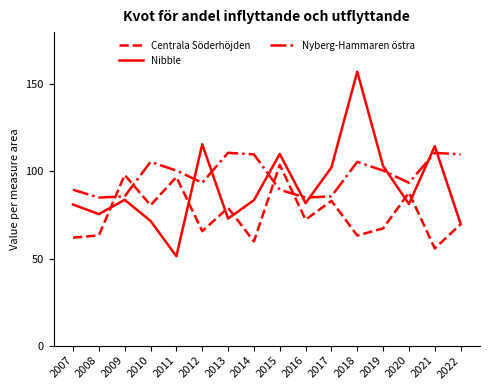

At 2012, list the series in order from largest to smallest.

Nibble, Nyberg-Hammaren östra, Centrala Söderhöjden